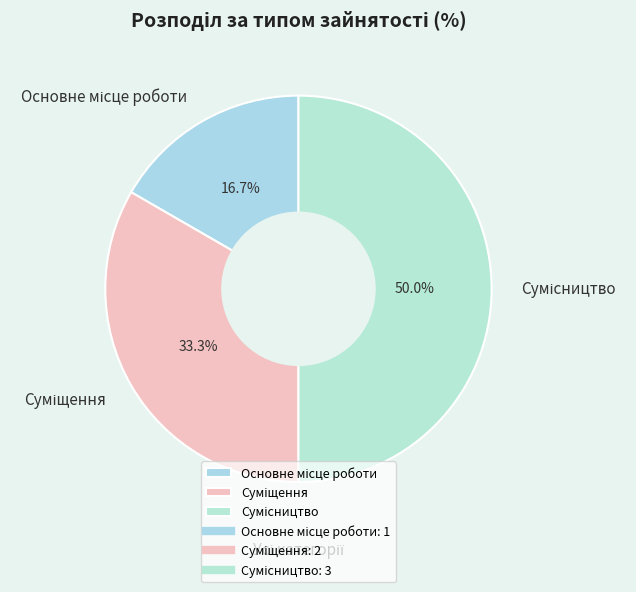

Count the number of slices in the pie.

3